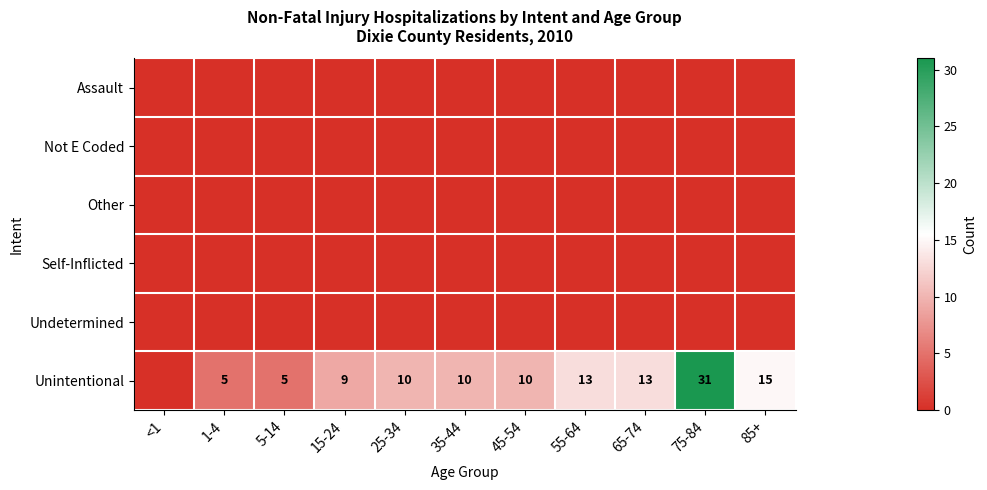

At 15-24, list the series in order from smallest to largest.

Assault, Not E Coded, Other, Self-Inflicted, Undetermined, Unintentional